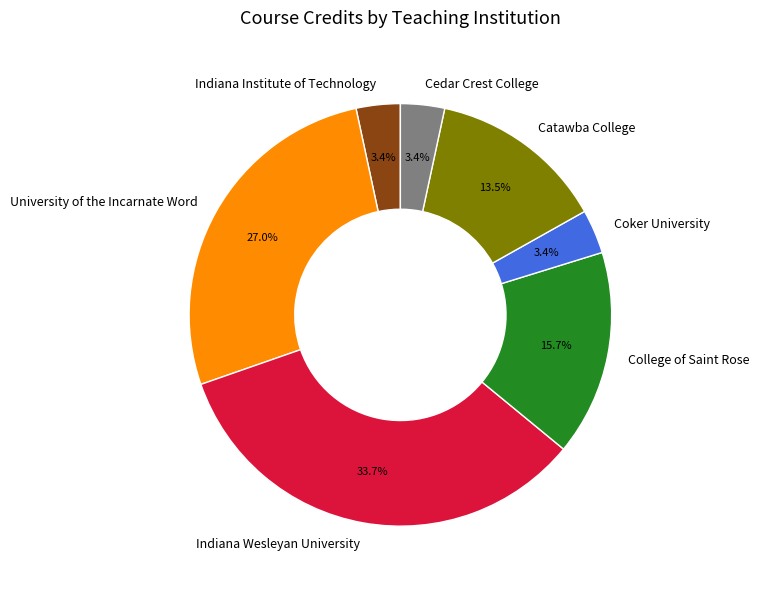

True or false: Indiana Wesleyan University accounts for 42% of the total.

False